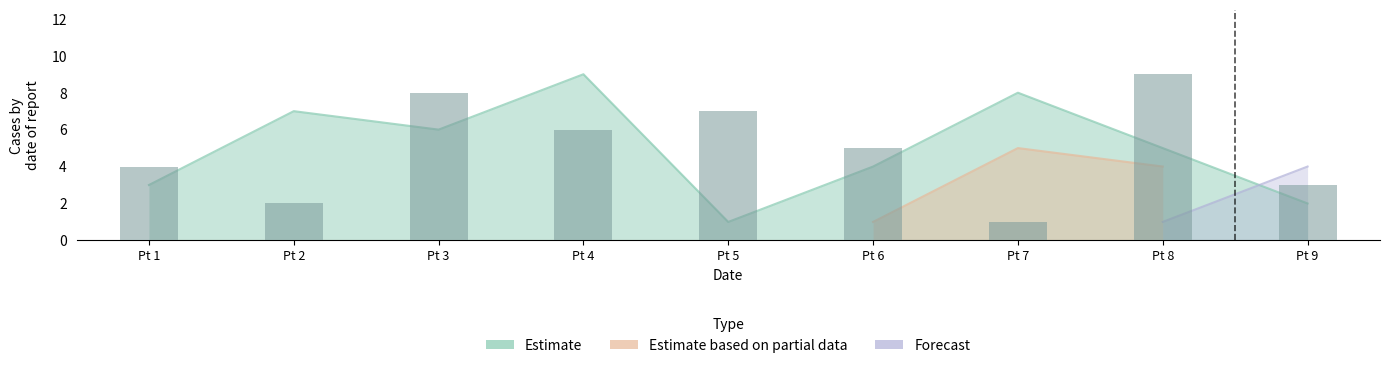

The chart shows a value of 1 at Pt 2. True or false?

False